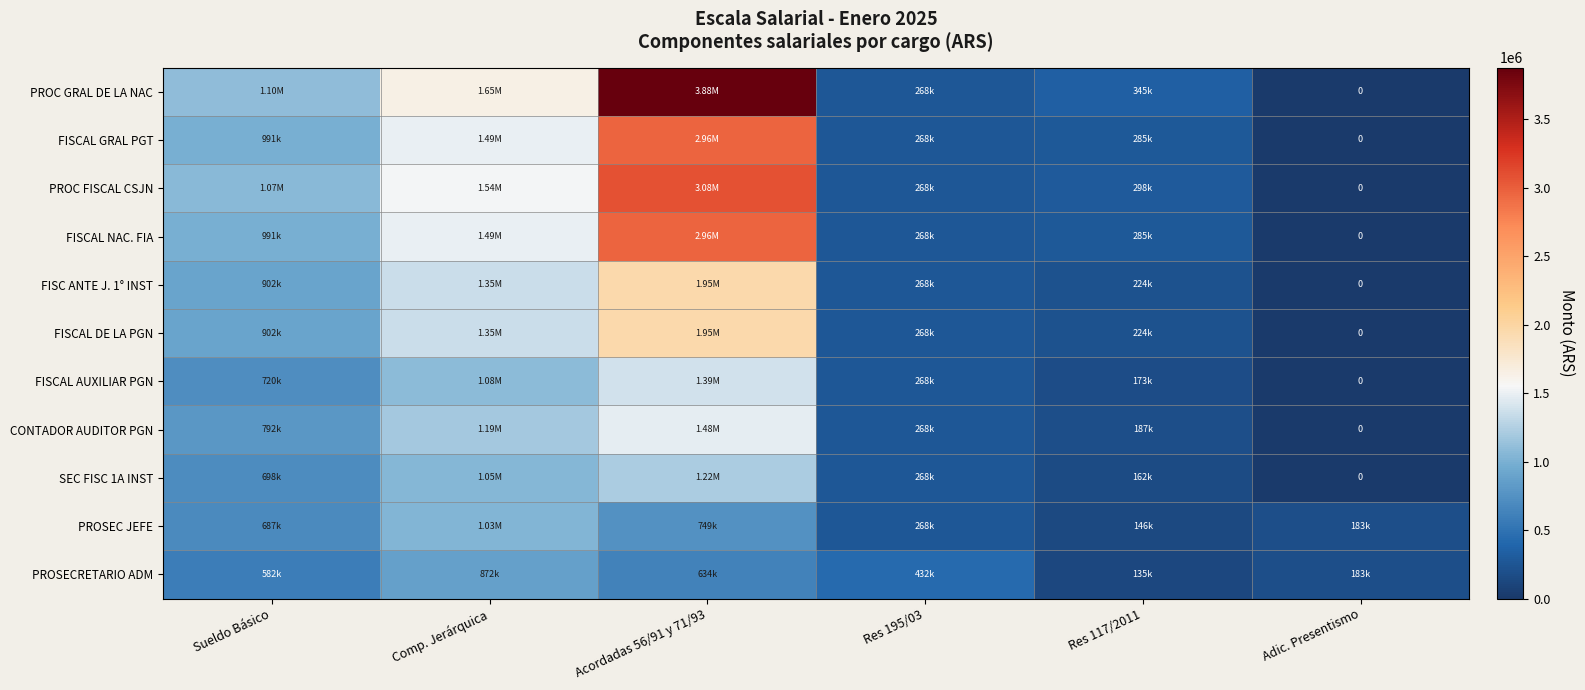

What is the sum of all PROSEC JEFE values?

3063687.0